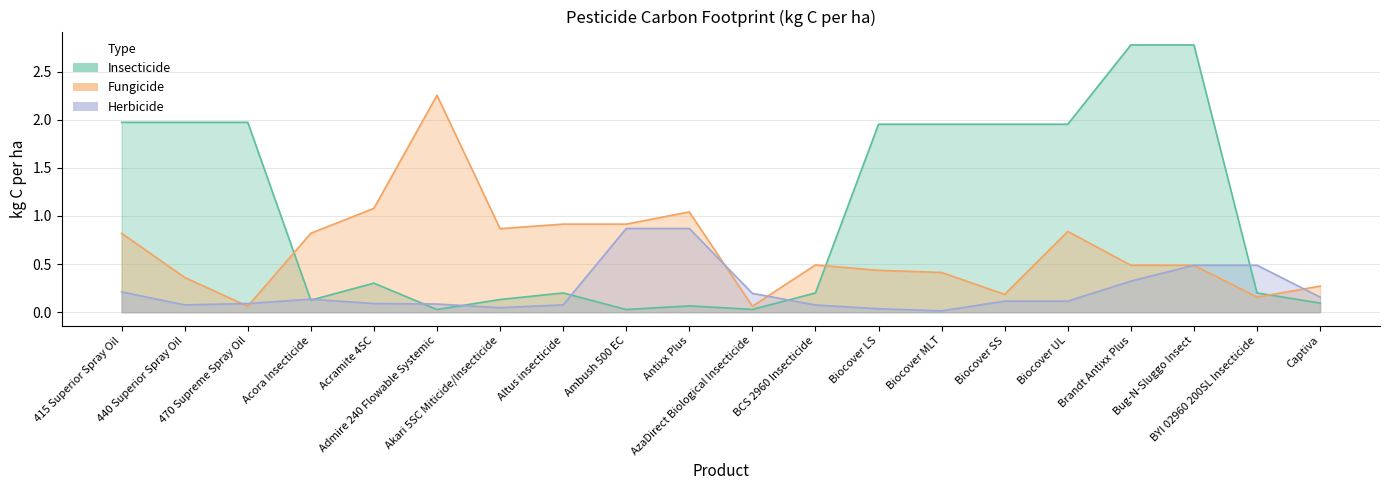

After their last crossing, which series has the higher values: insecticide or fungicide?

fungicide